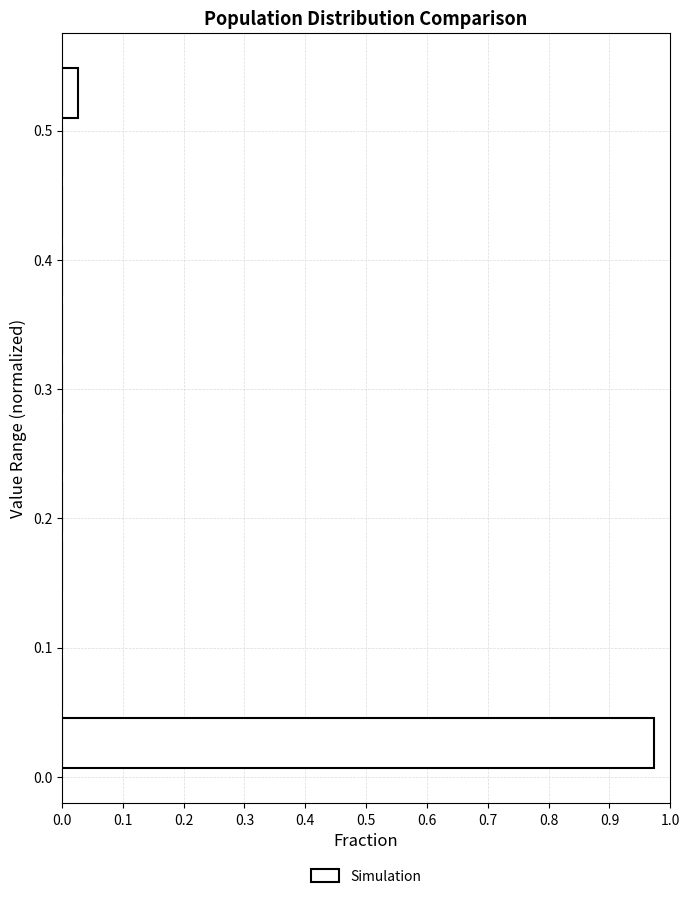

How long is the bar that spans 0.00 to 0.05 on the y-axis? Neither the bar edges nor the lengths are printed on the chart, so give them approximately, as read against the axes.

0.97